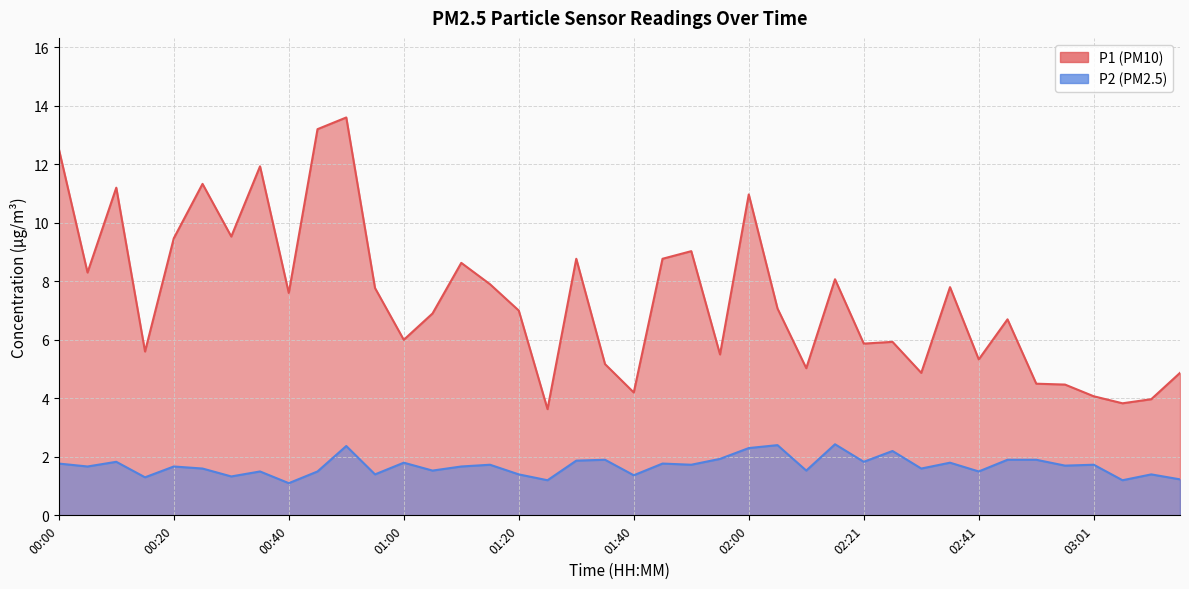

What are all the series names shown in the legend?

P1, P2